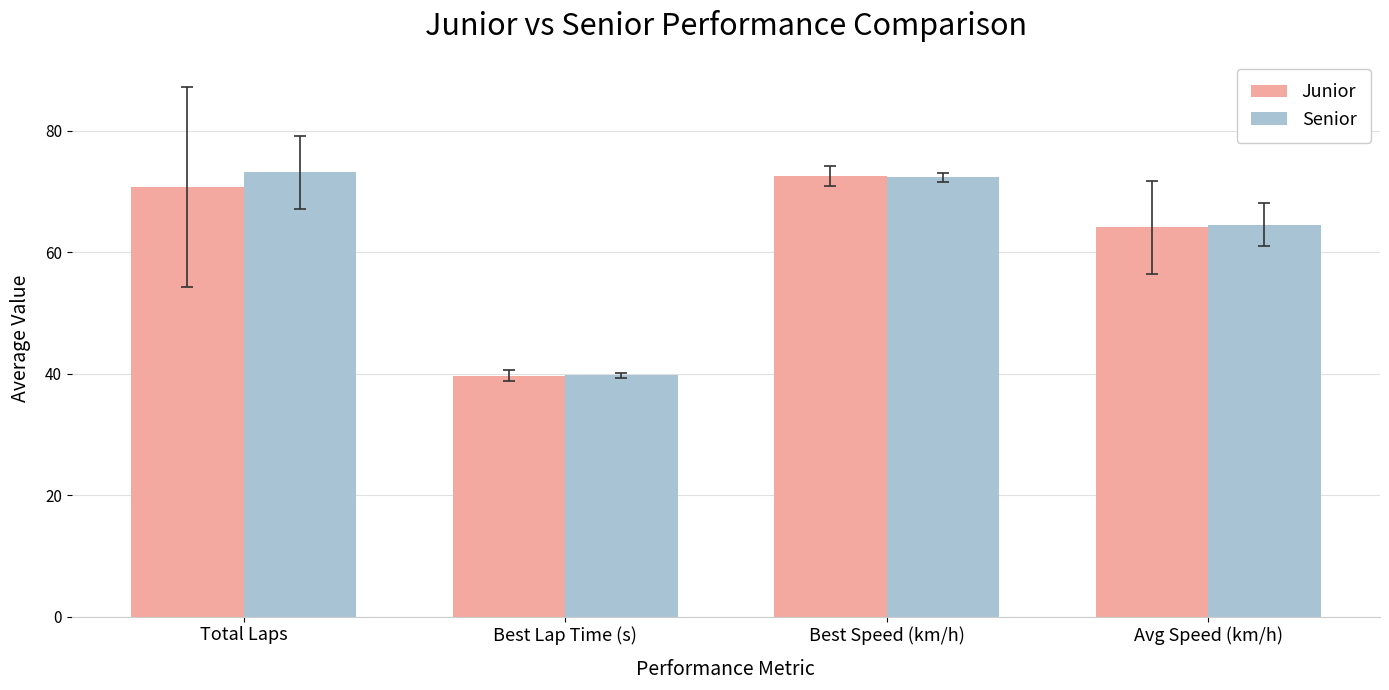

At how many categories does at least one series exceed 45?

3